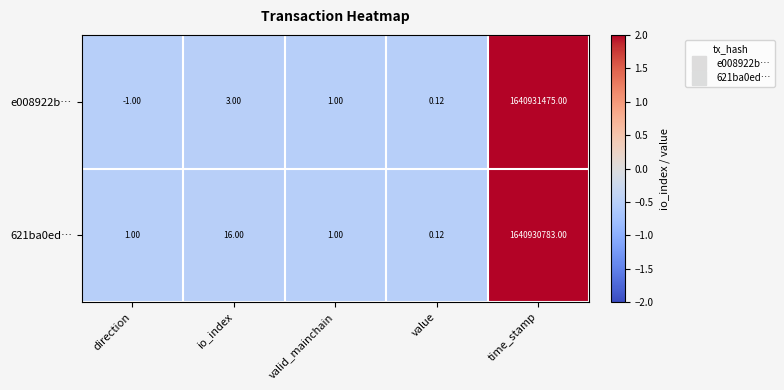

At which category does the chart reach its minimum across all series?

direction